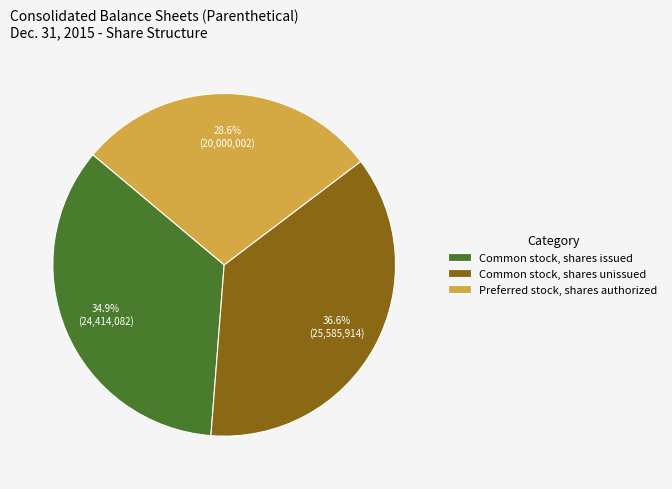

Rank the categories by value from lowest to highest.

Preferred stock, shares authorized, Common stock, shares issued, Common stock, shares unissued